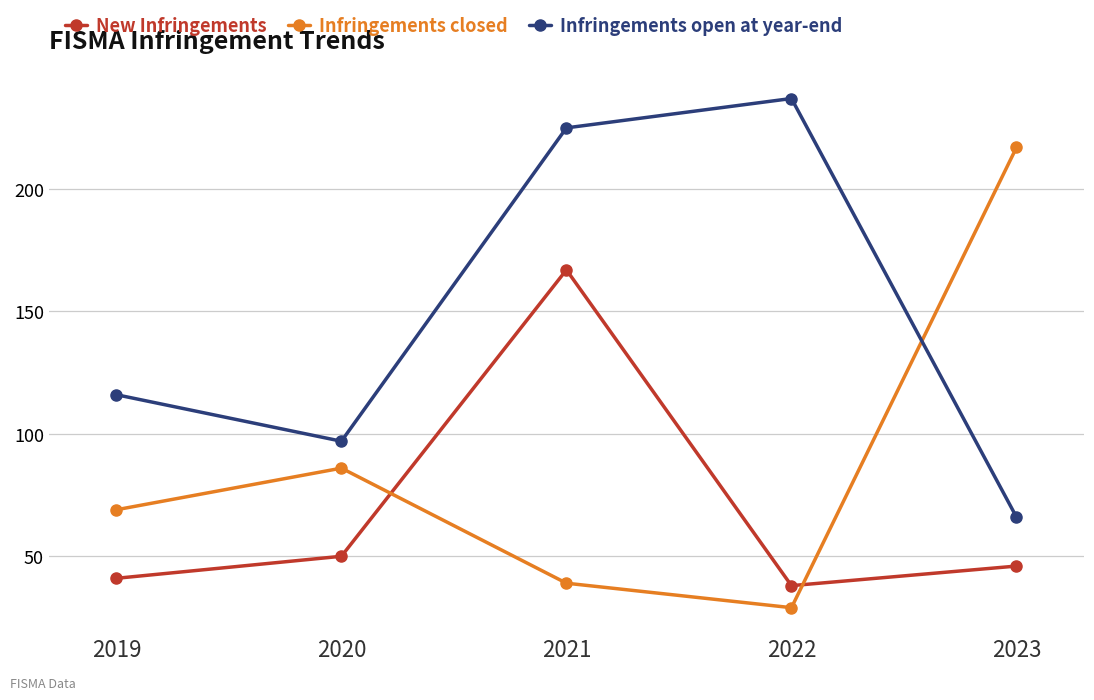

At which category does Infringements open at year-end reach its first local valley?

2020